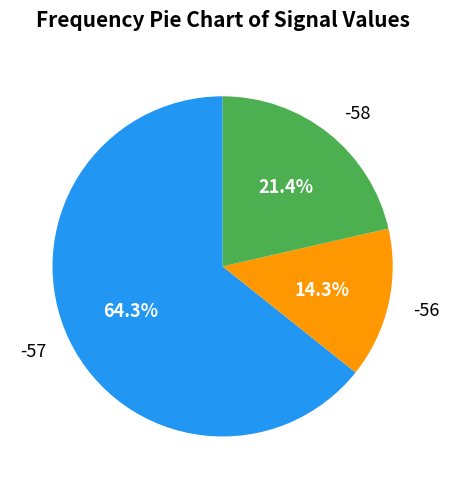

What is the majority slice?

-57